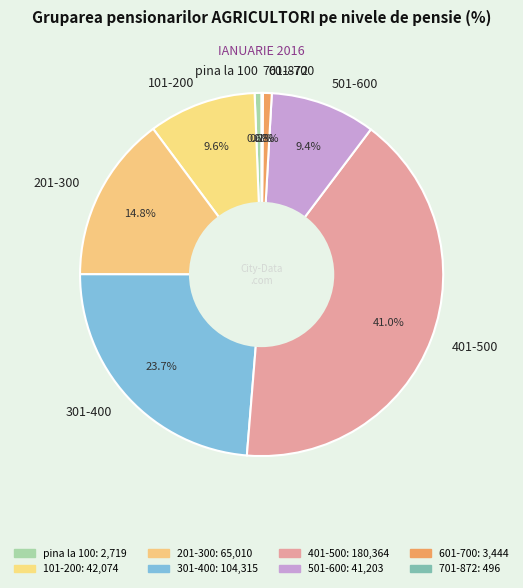

Does any single category account for the majority?

No